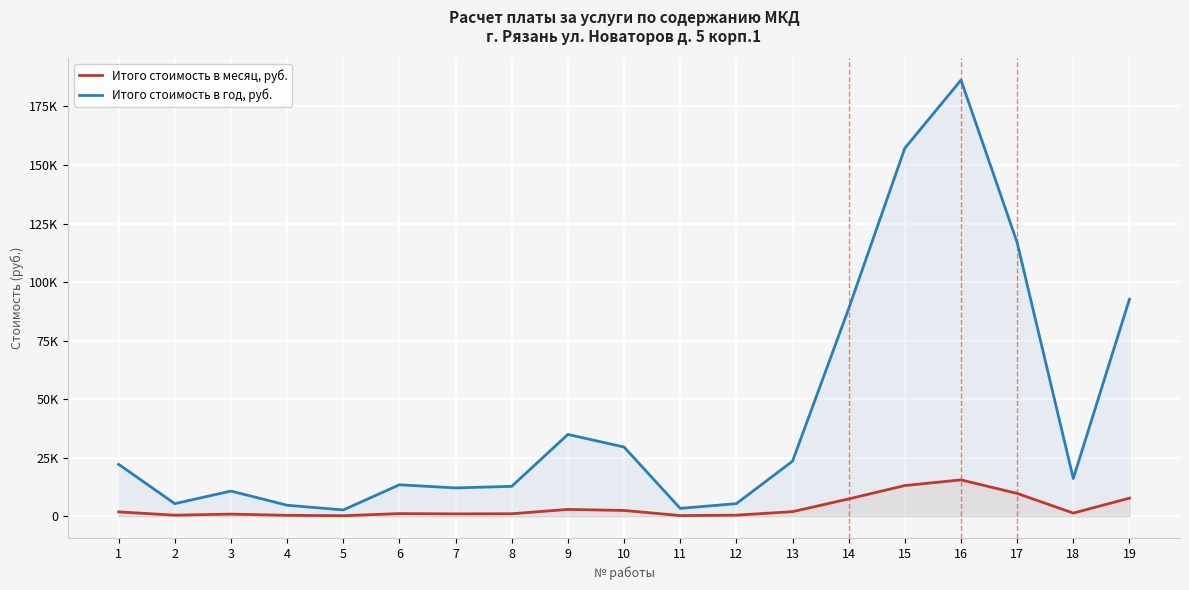

True or false: Итого стоимость в год, руб. and Итого стоимость в месяц, руб. intersect in this chart.

False